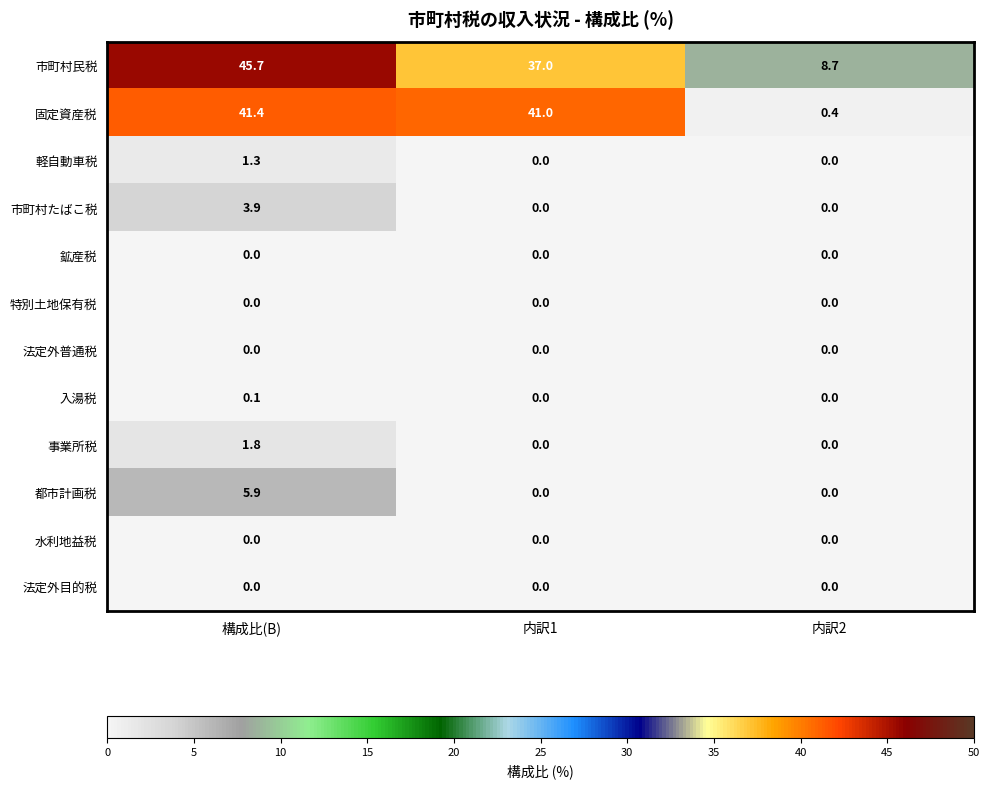

What is the sum of all 事業所税 values?

1.8